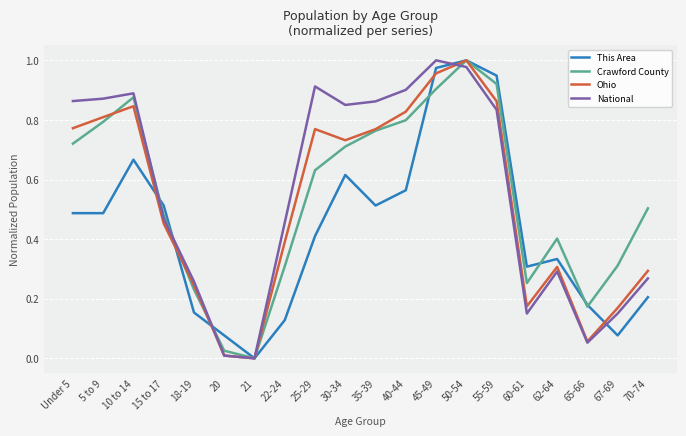

At which label does National reach its peak?

45-49